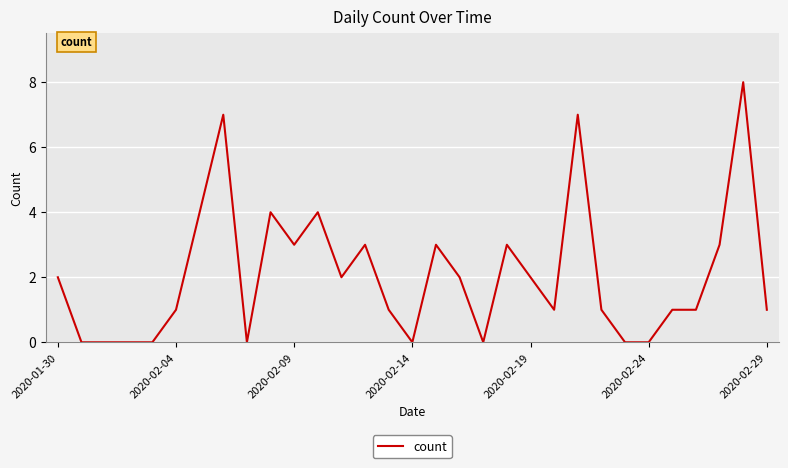

How many lines are shown in the chart?

1